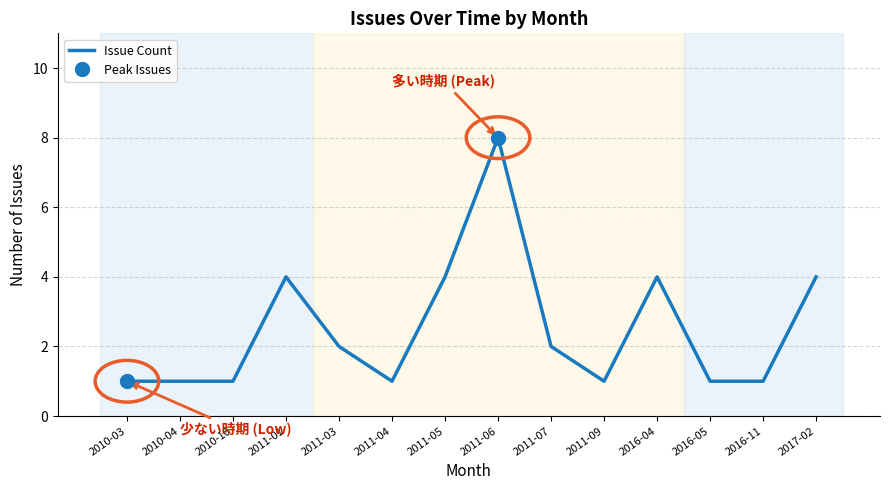

How many categories are shown in the chart?

14